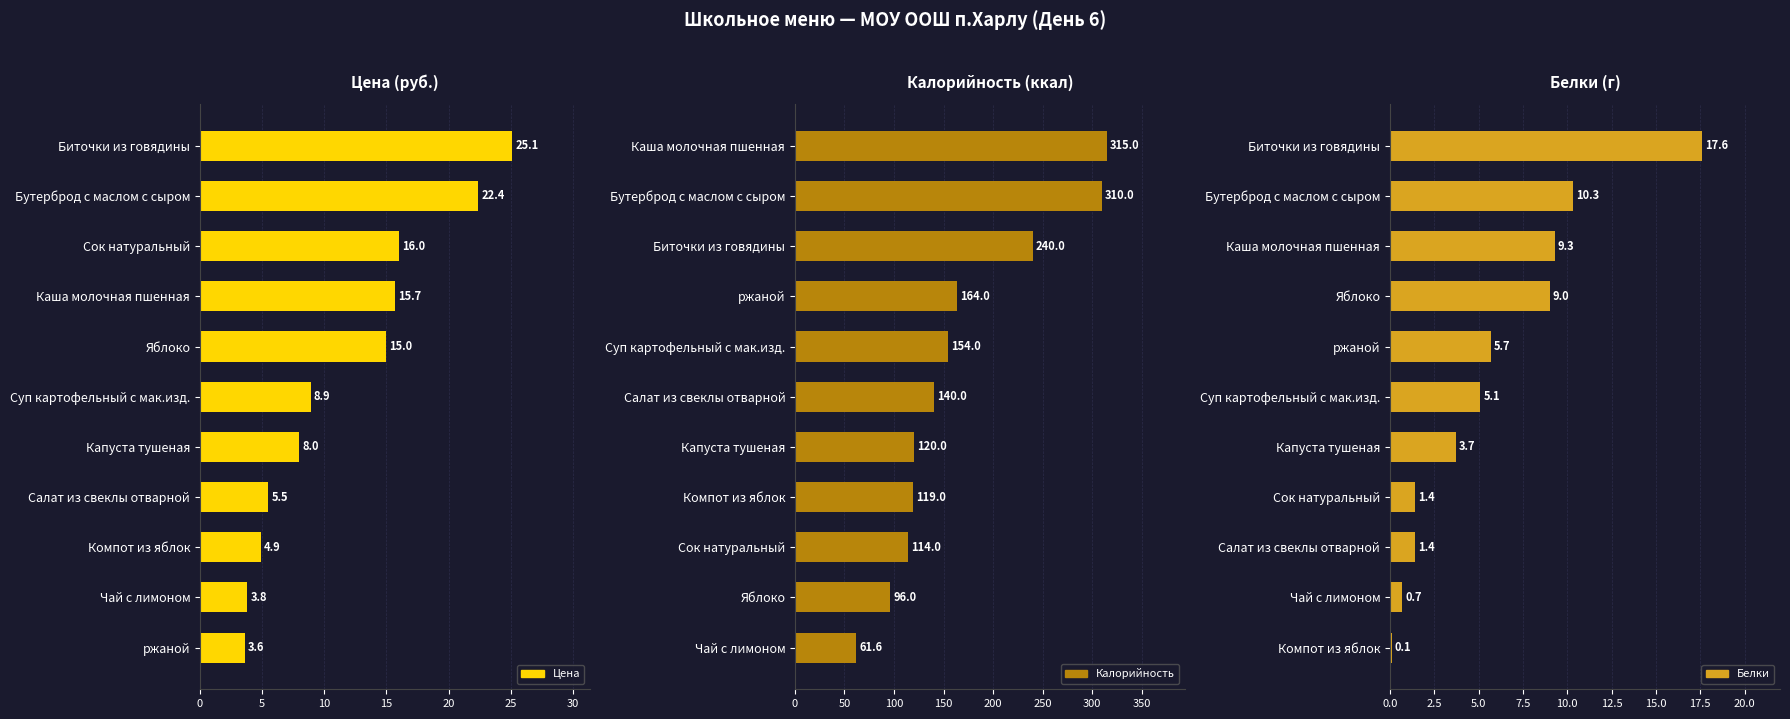

Which series has the largest range (max minus min)?

Калорийность